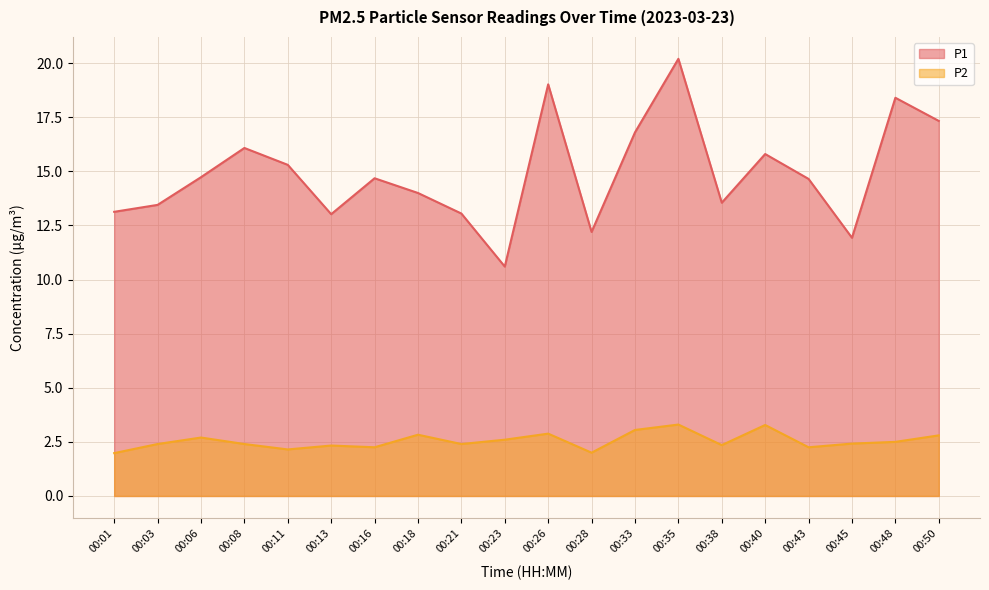

What is the spread (max minus min) of values at 00:48?

15.9